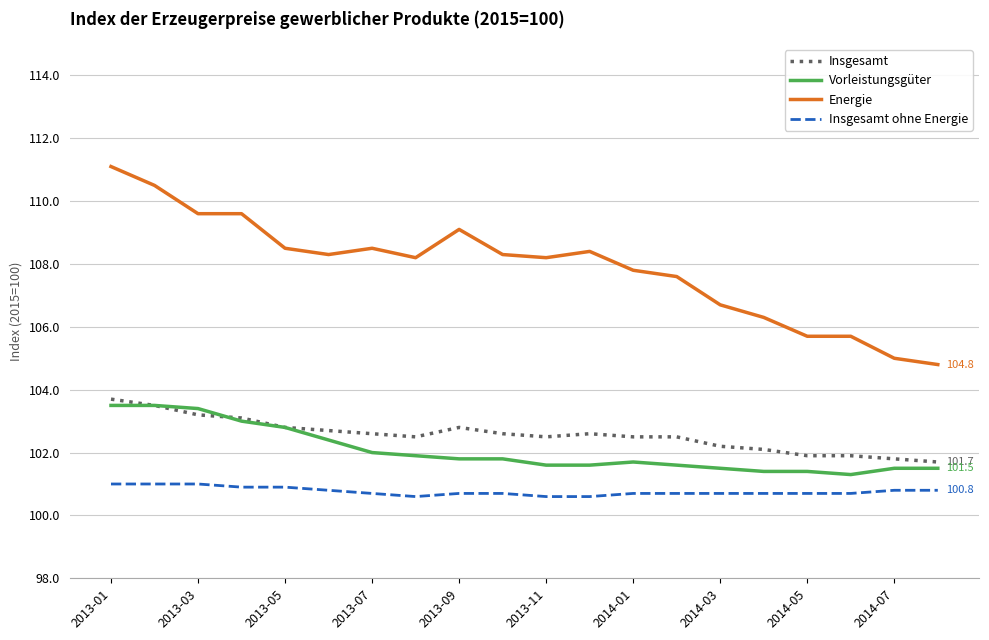

Which series has the largest range (max minus min)?

Energie